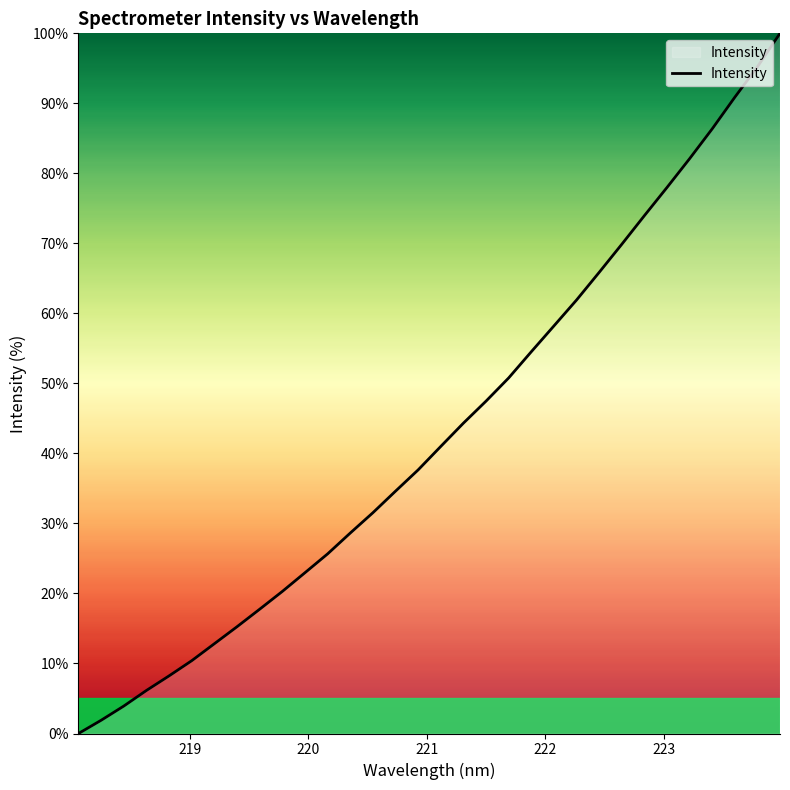

What is the maximum value shown in the chart?

100.0